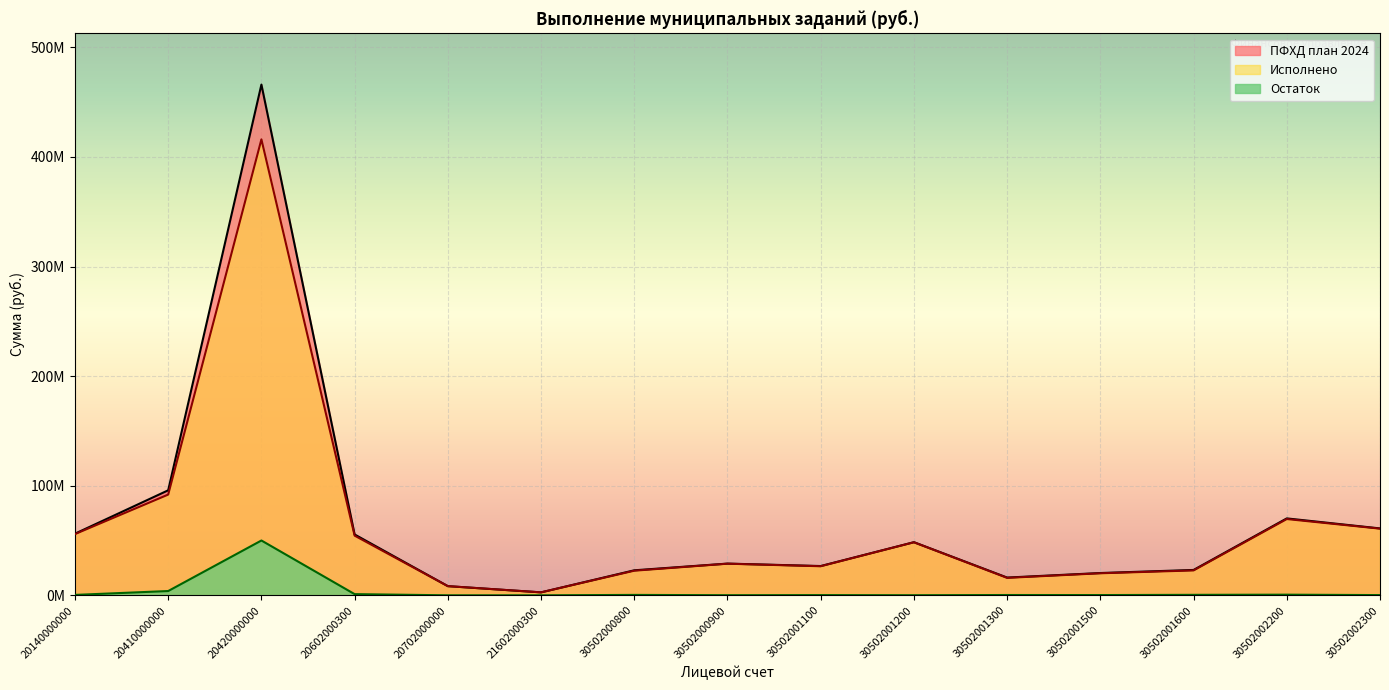

Which series has the largest range (max minus min)?

ПФХД план 2024